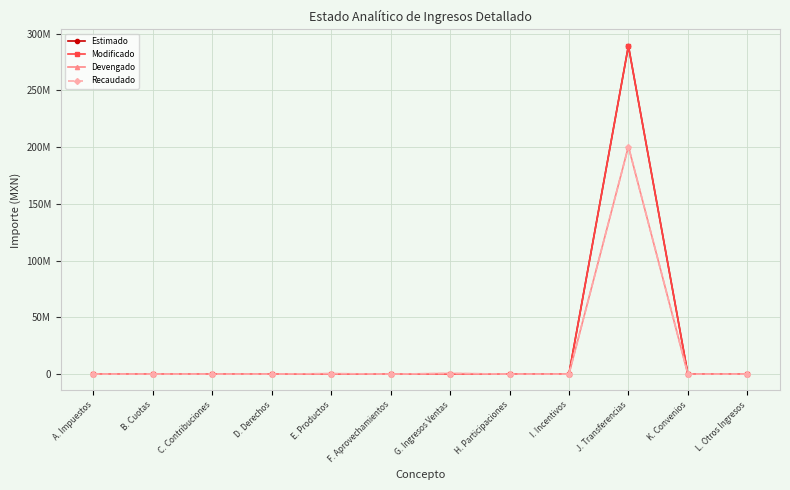

The Modificado series shows 473484742.7 at J. Transferencias. True or false?

False